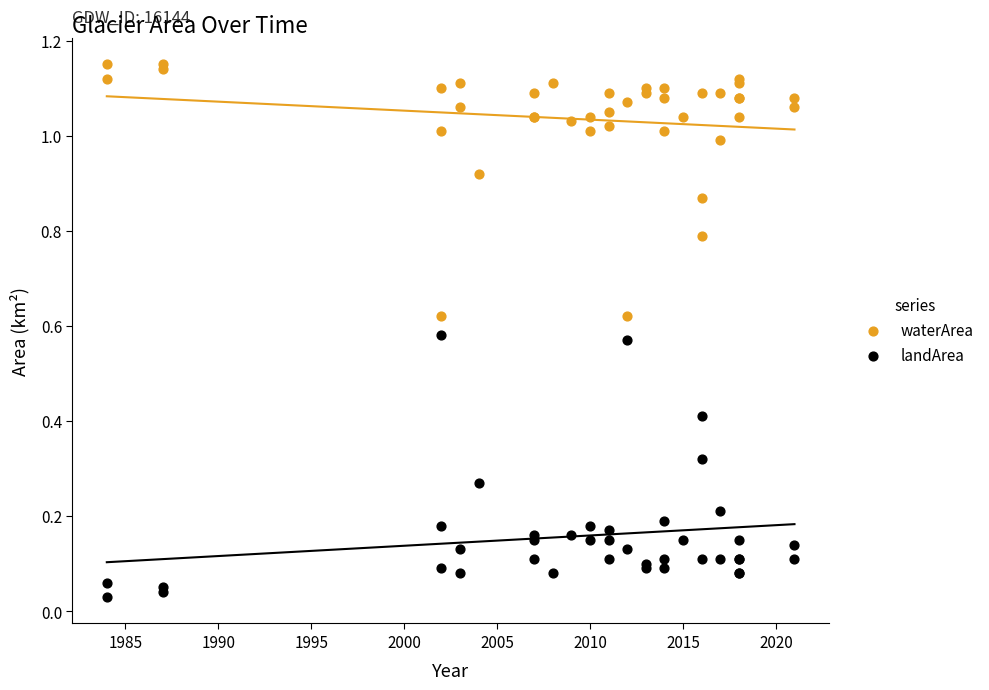

Which series reaches the maximum Y coordinate?

waterArea